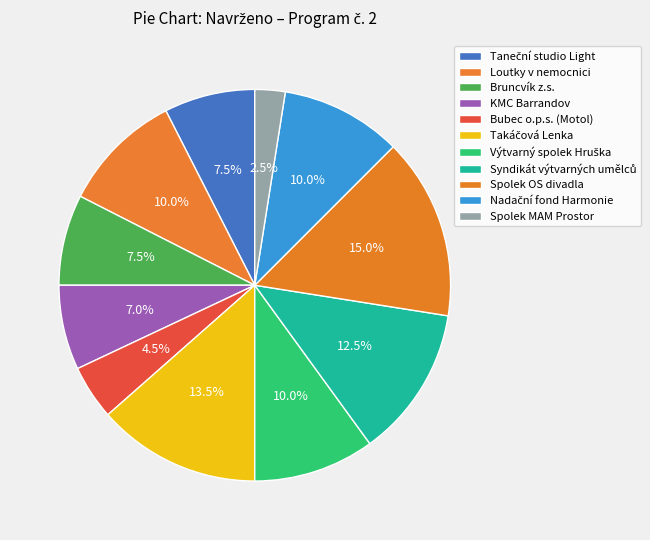

True or false: Taneční studio Light accounts for 8% of the total.

True